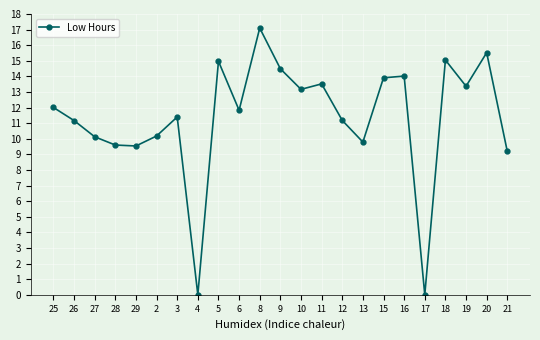

Count the number of categories in the chart.

23